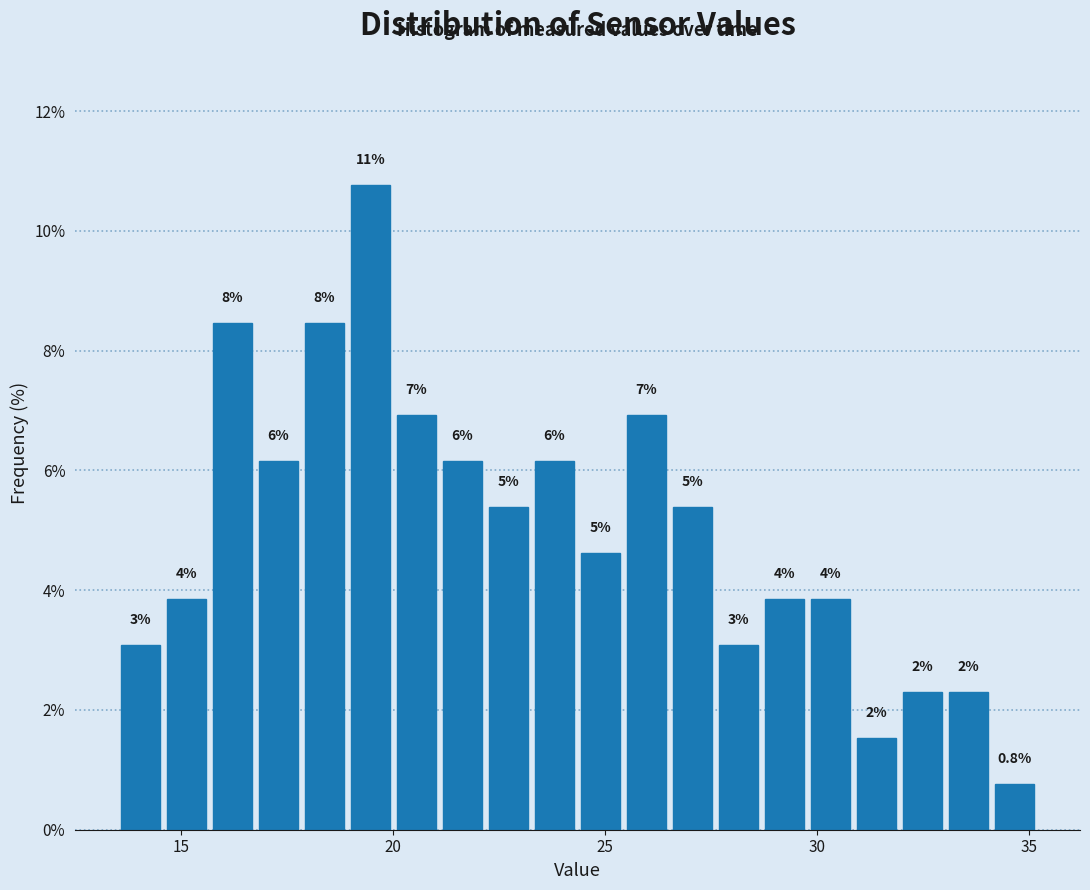

Around what value on the x-axis is the tallest bar? Give the approximate position of its centre, as read against the axis.

19.5